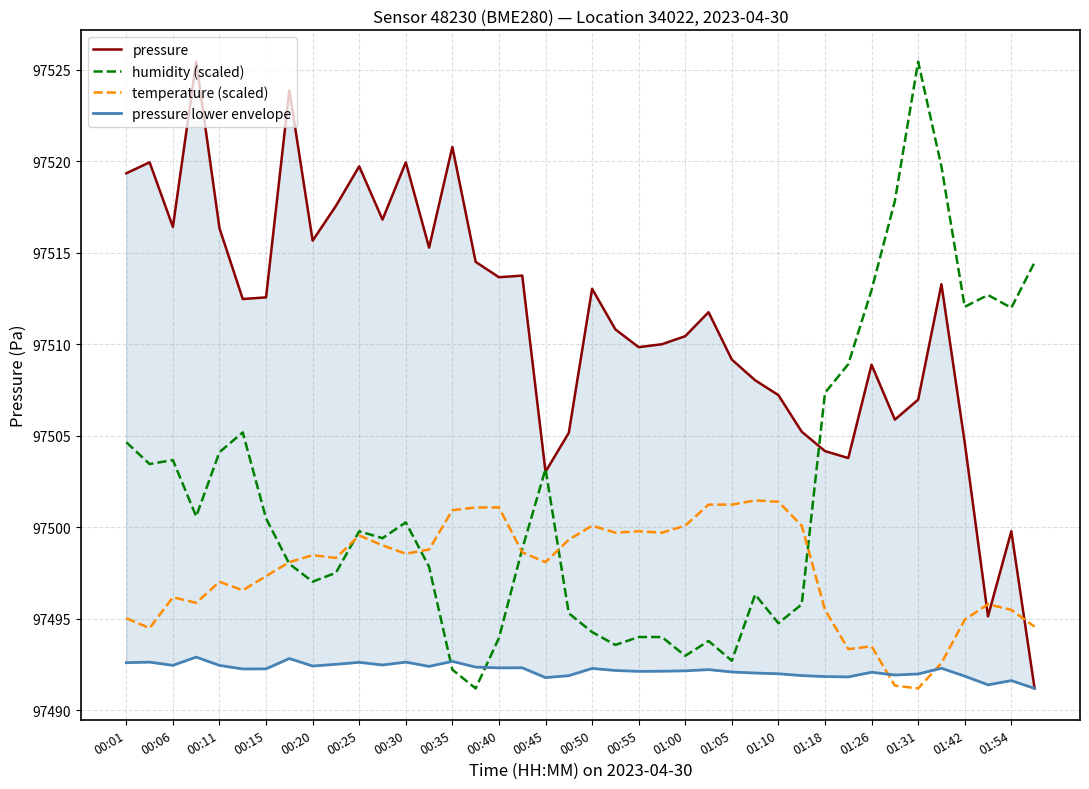

Is it true that temperature (scaled) equals 97498.5 at 00:20?

True